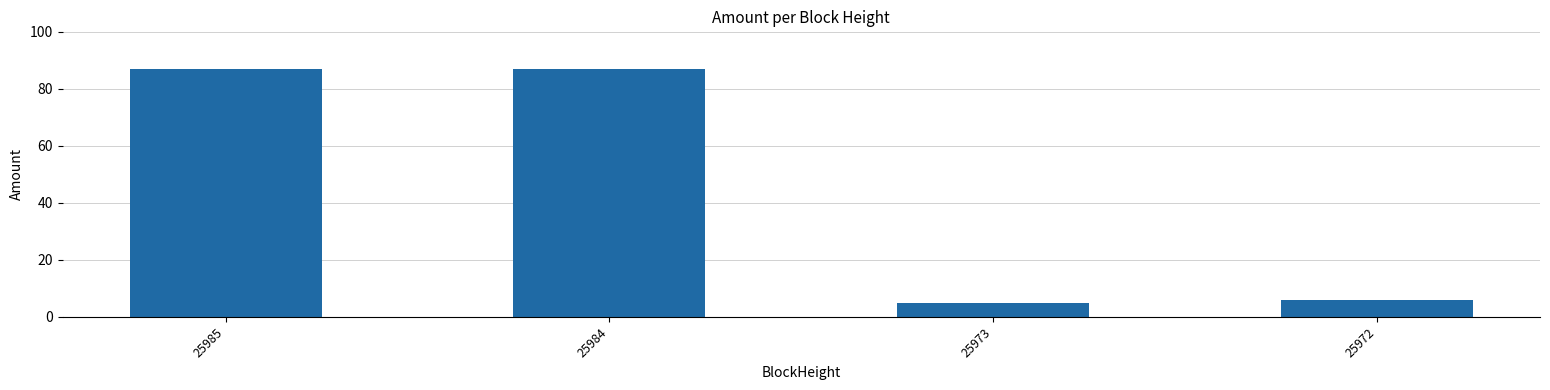

What is the difference between the maximum and minimum values?

82.1